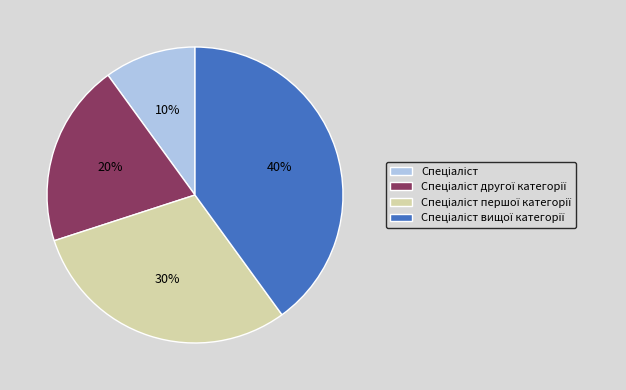

To the nearest percent, what is the difference between the largest and smallest slice percentages?

30%